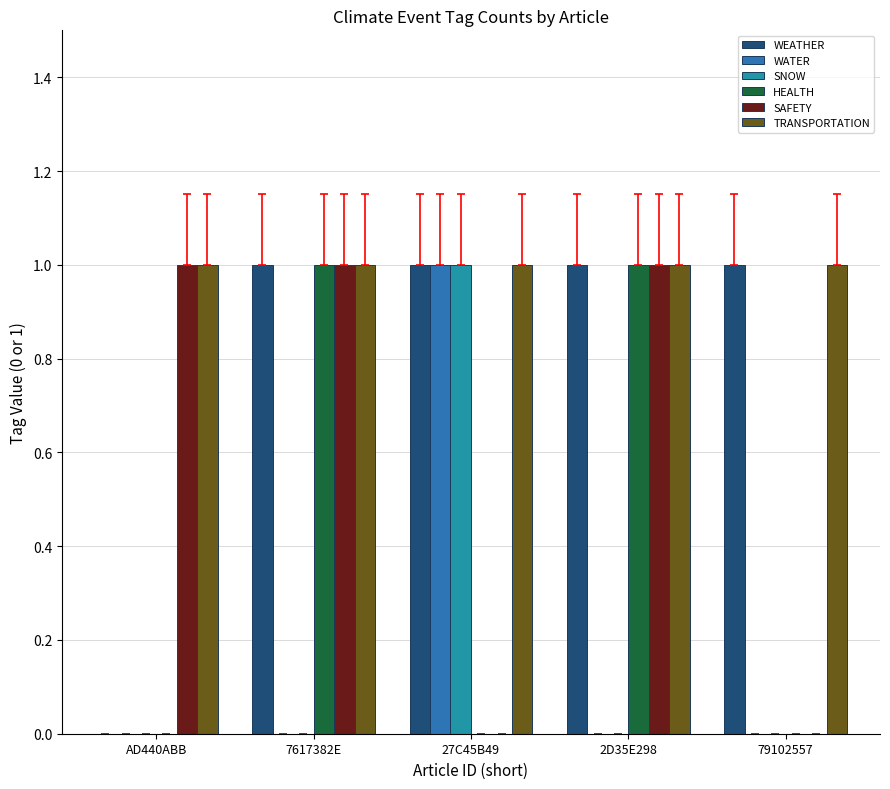

Which category has the highest value across all series?

7617382E